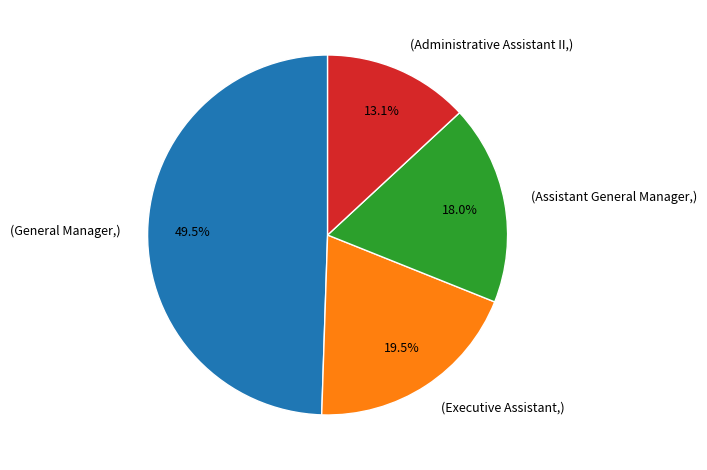

Which has a higher value, (Assistant General Manager,) or (Executive Assistant,)?

(Executive Assistant,)